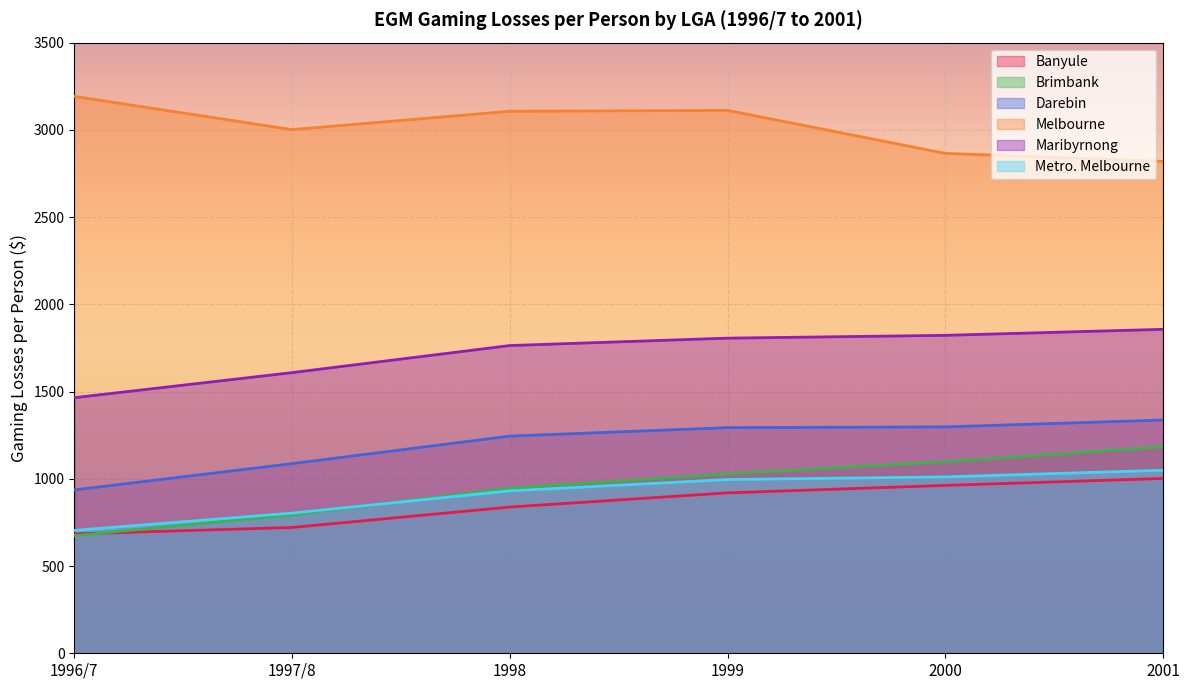

The value of Brimbank at 2000 is 1739.6. True or false?

False